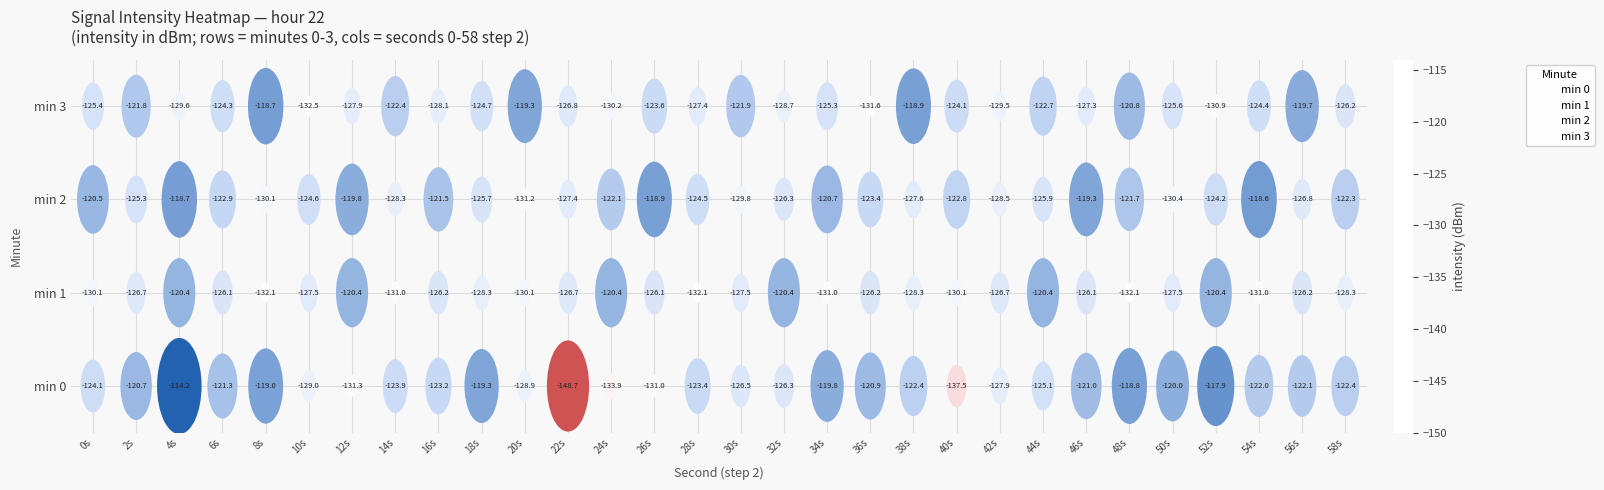

What is the smallest value displayed?

-148.7